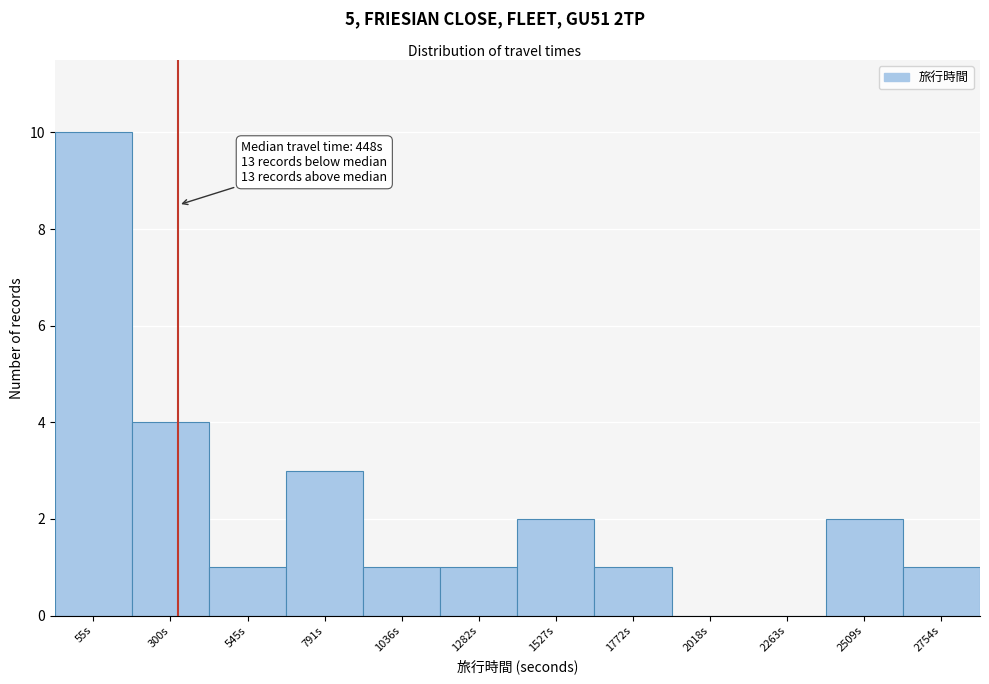

Reading left to right, list all the values displayed in this chart.

55s=10	300s=4	545s=1	791s=3	1036s=1	1282s=1	1527s=2	1772s=1	2018s=0	2263s=0	2509s=2	2754s=1